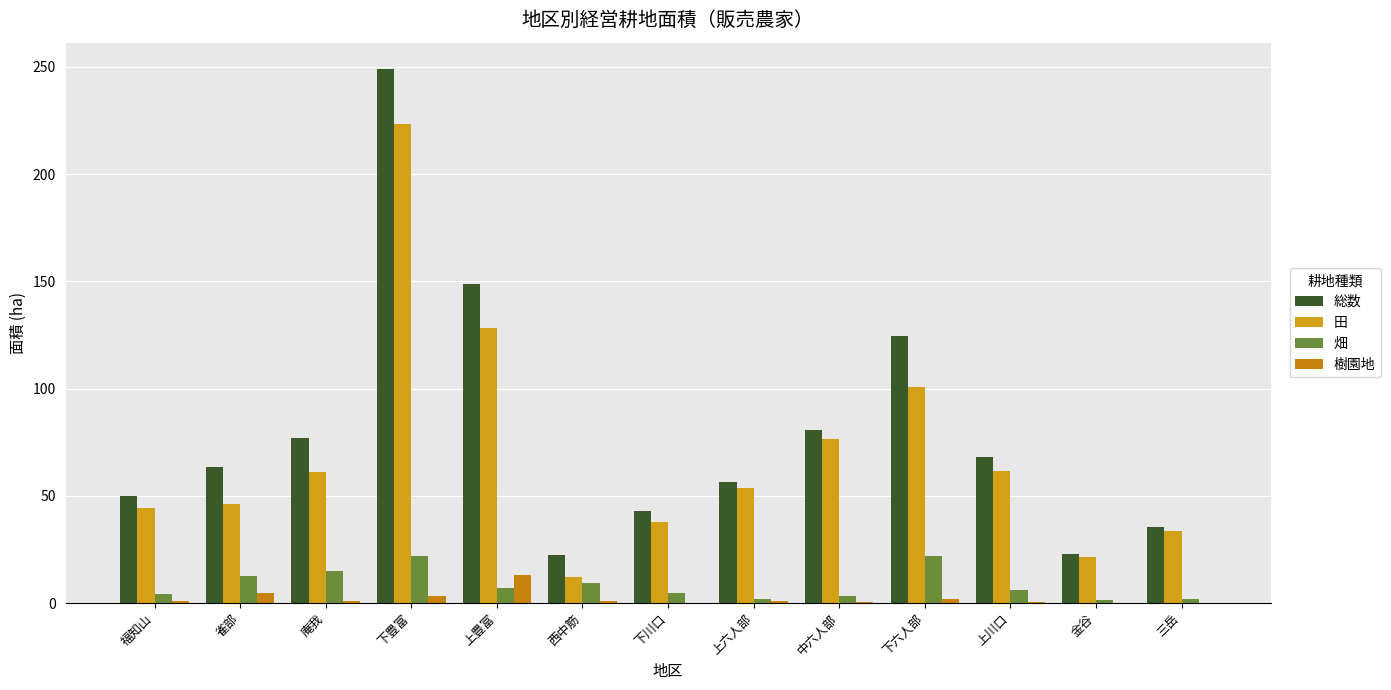

Which series has the largest range (max minus min)?

総数